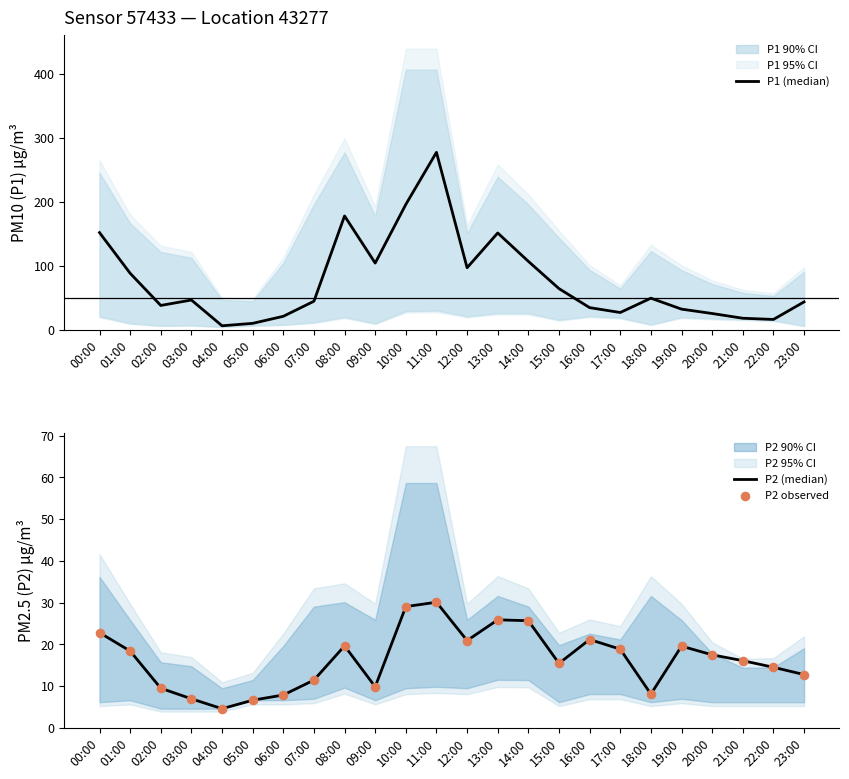

Which series contains the lowest Y value?

P2 (median)